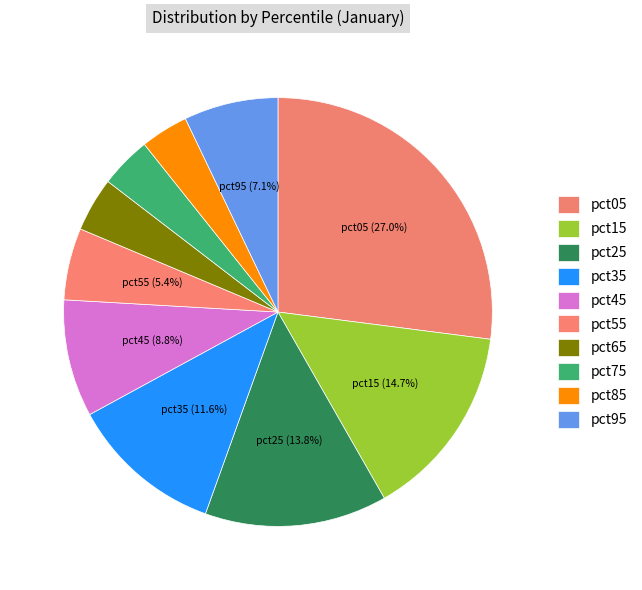

Combined, what portion of the pie is pct45 and pct25?

22.6%